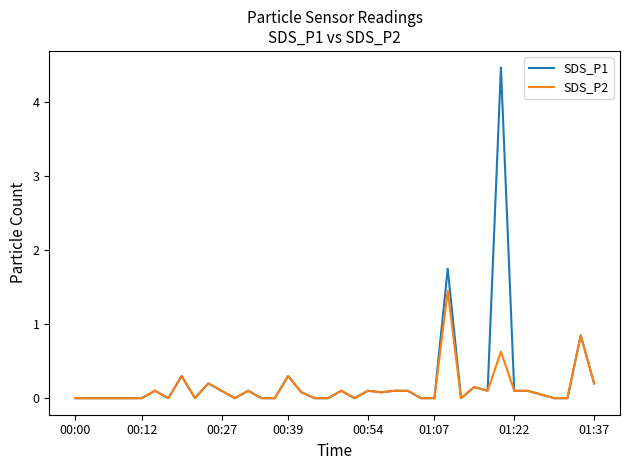

Which series has the widest spread of values?

SDS_P1